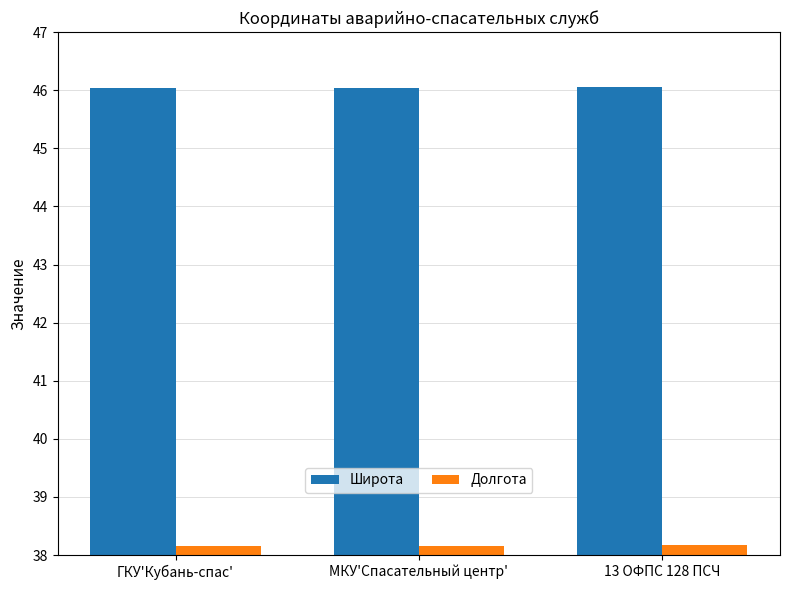

What is the difference between the highest and lowest values at ГКУ'Кубань-спас'?

7.9